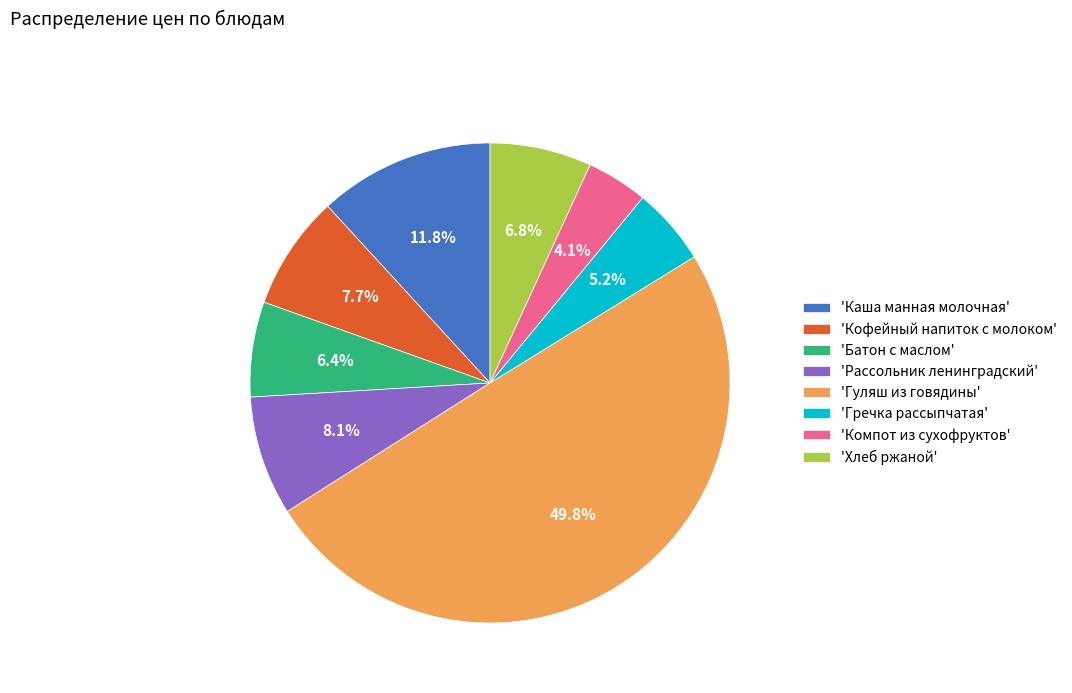

Which slice is the largest?

'Гуляш из говядины'